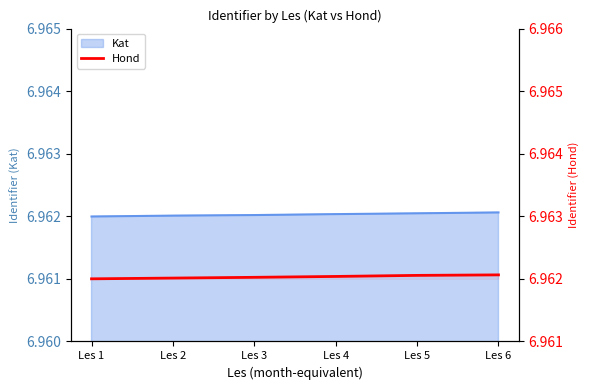

Between Les 5 and Les 6, which is larger?

Les 6